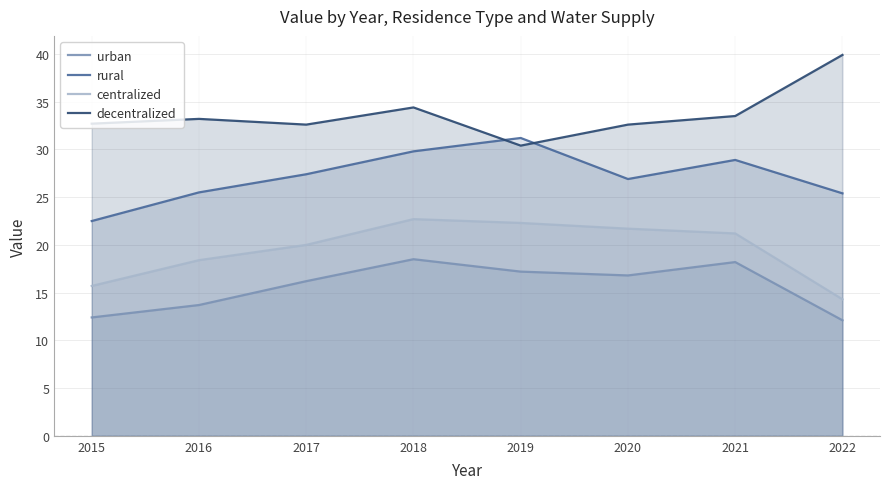

What is the sum of the urban values at 2019 and 2018?

35.7